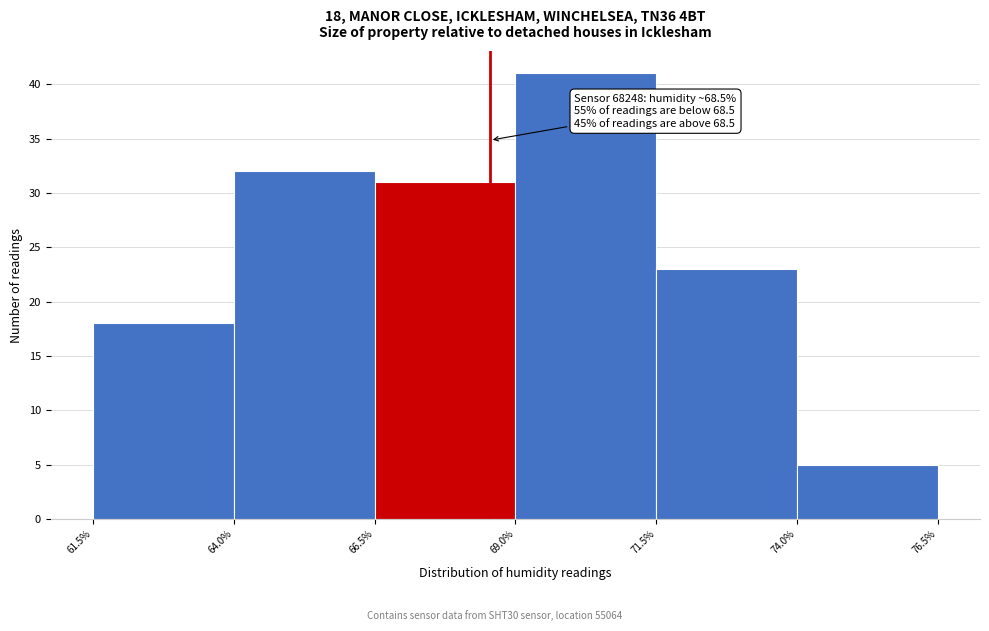

Which range on the x-axis has the tallest bar?

69.0% to 71.5%